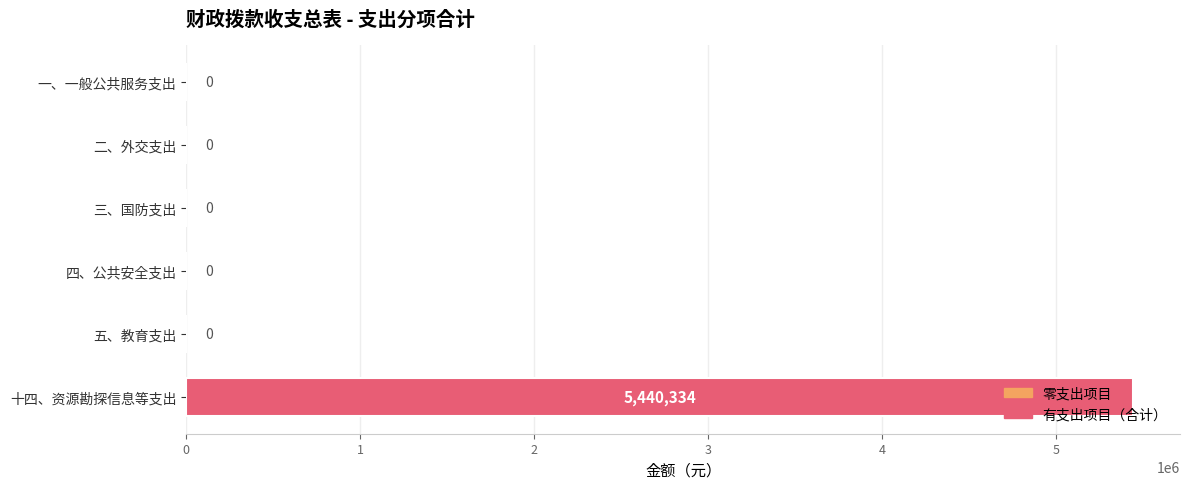

What is the change in value from 四、公共安全支出 to 十四、资源勘探信息等支出?

+5440334